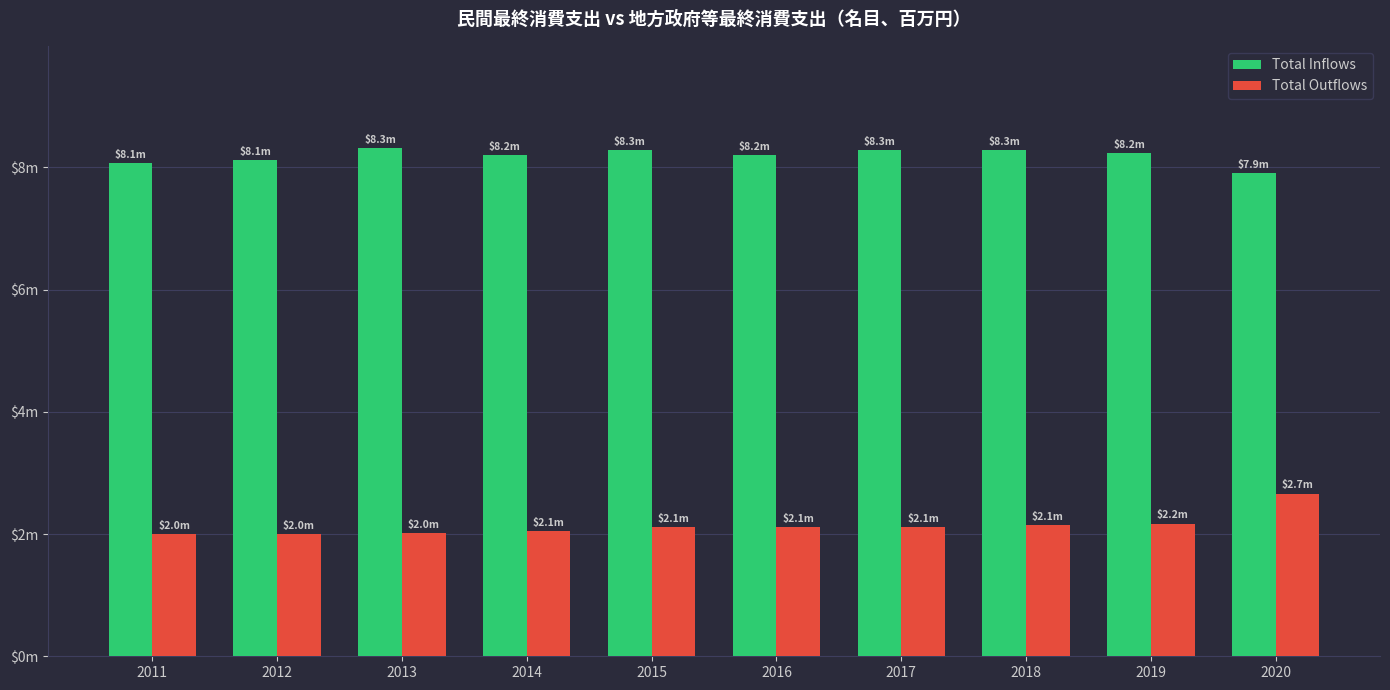

Does the chart contain any negative values?

No